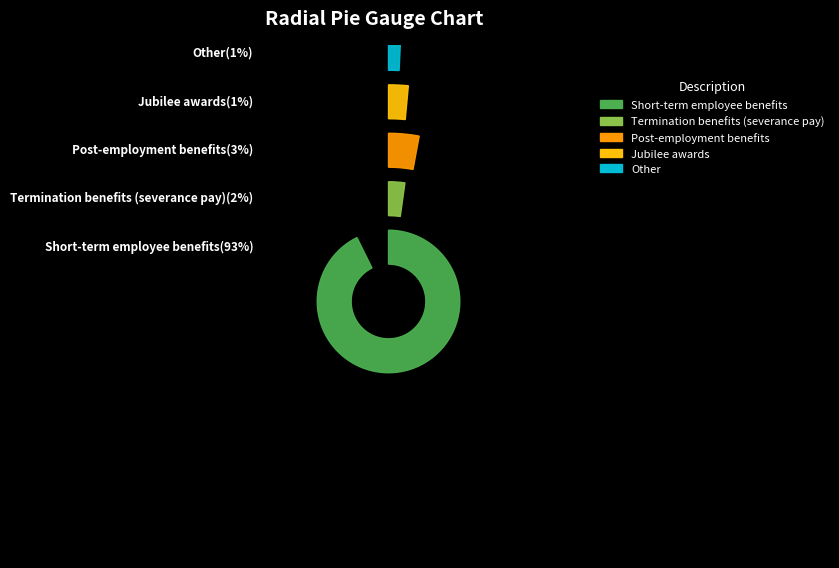

Does Short-term employee benefits represent more than half of the total?

Yes